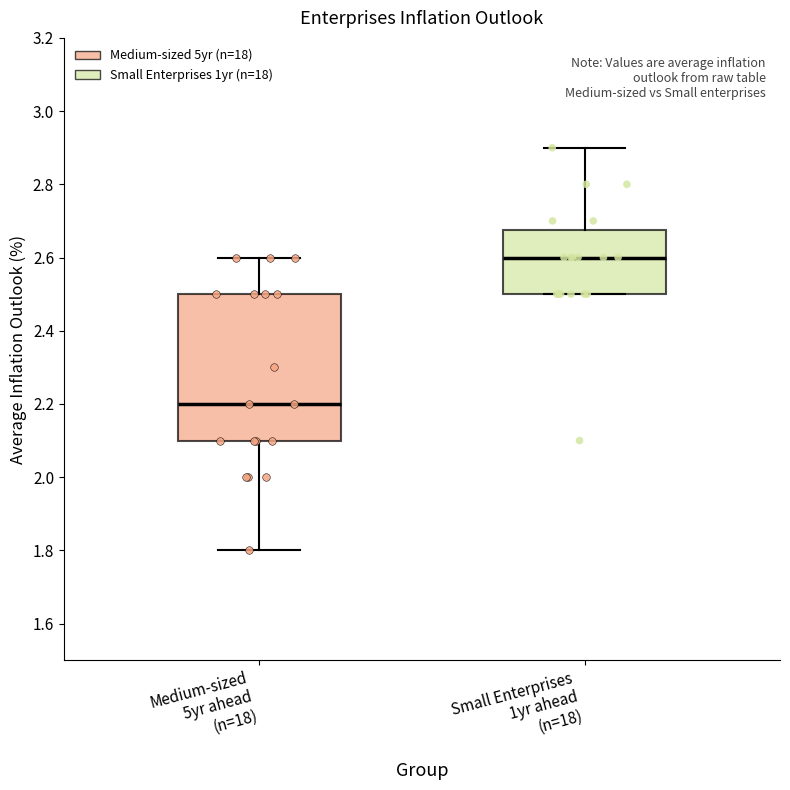

Which box's median line is the lowest?

Medium-sized 5yr ahead (n=18)